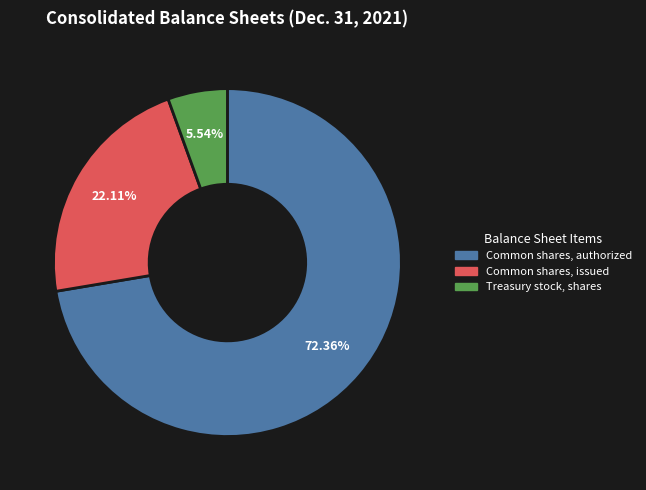

Is the sum of Common shares, authorized and Common shares, issued greater than half?

Yes